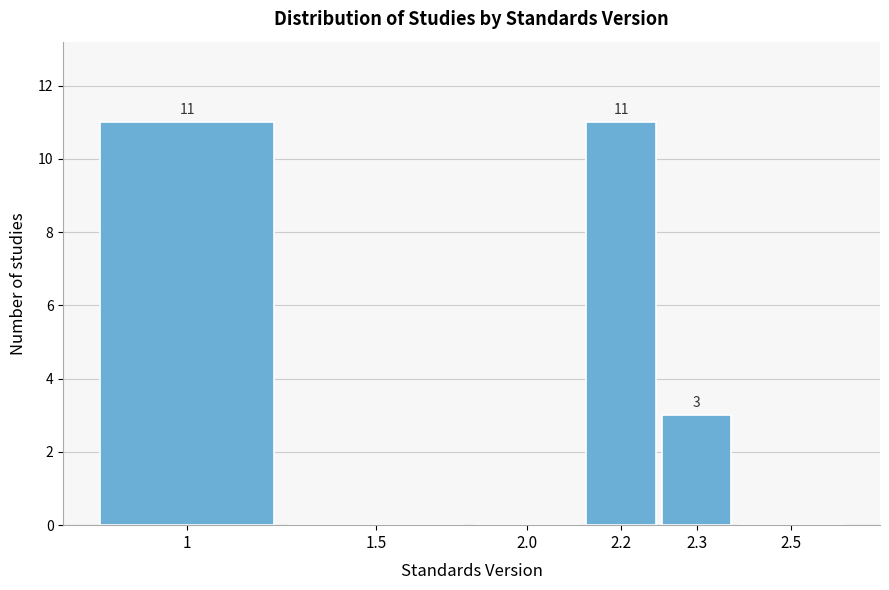

Reading left to right, list all the values displayed in this chart.

1=11	1.5=0	2.0=0	2.2=11	2.3=3	2.5=0